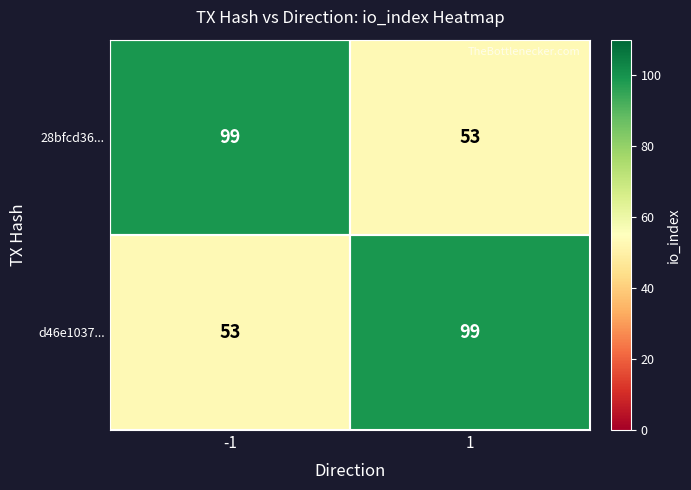

The value of d46e1037... at -1 is 20. True or false?

False